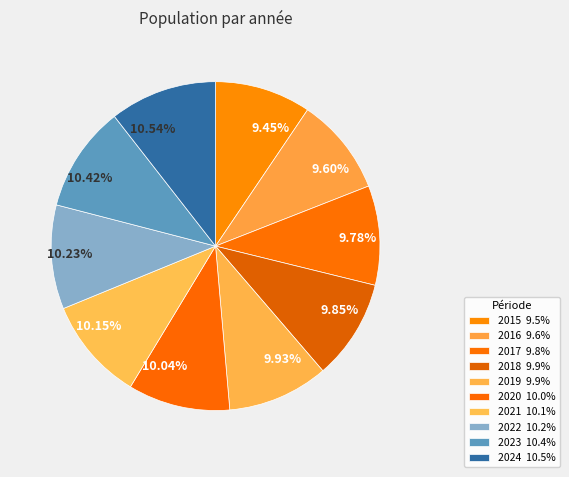

To the nearest percent, what is the average slice percentage?

10%